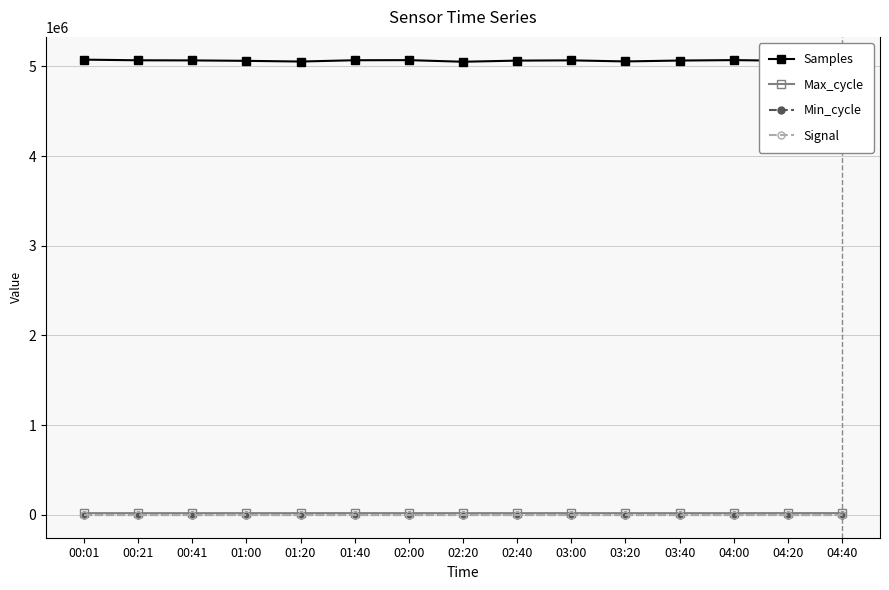

What is the greatest value displayed?

5073867